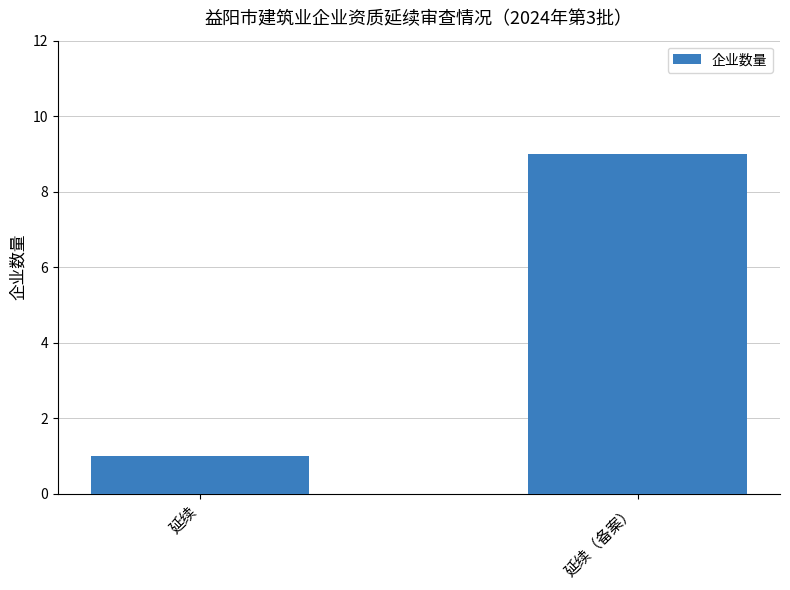

The value at 延续 is 1. True or false?

True